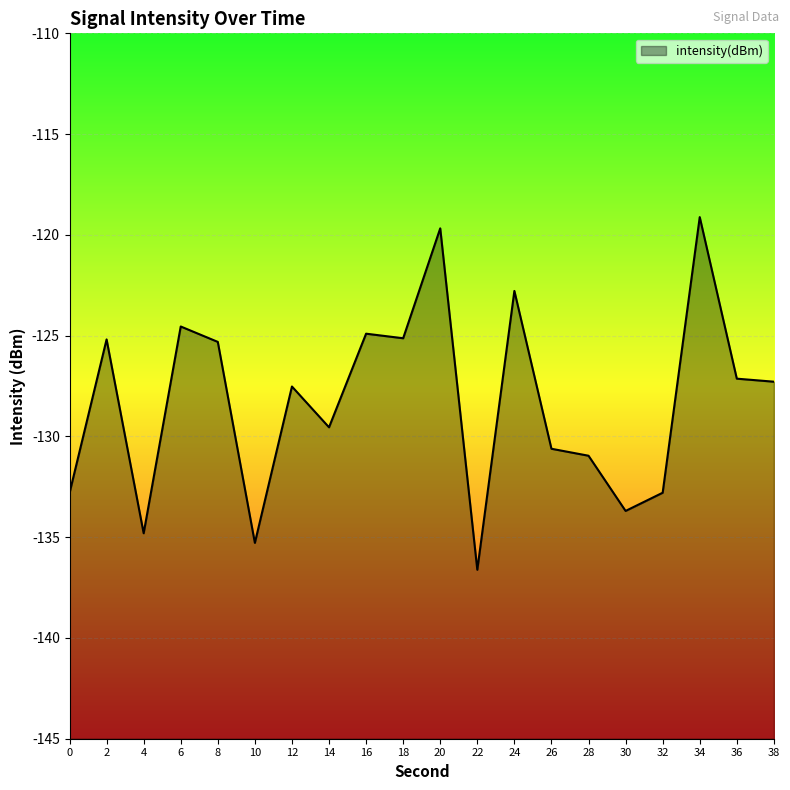

Reading left to right, list all the values displayed in this chart.

0=-132.8	2=-125.2	4=-134.8	6=-124.5	8=-125.3	10=-135.3	12=-127.5	14=-129.5	16=-124.9	18=-125.1	20=-119.7	22=-136.6	24=-122.8	26=-130.6	28=-131.0	30=-133.7	32=-132.8	34=-119.1	36=-127.1	38=-127.3